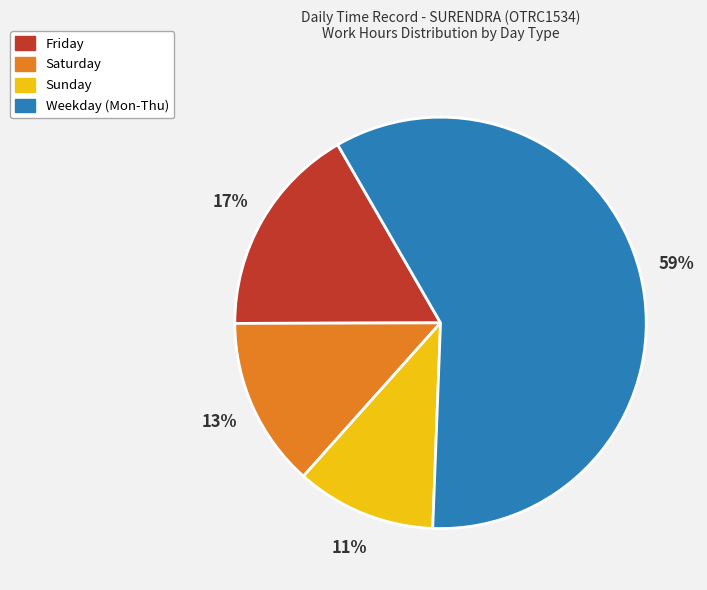

Is there any slice that represents more than half of the pie?

Yes